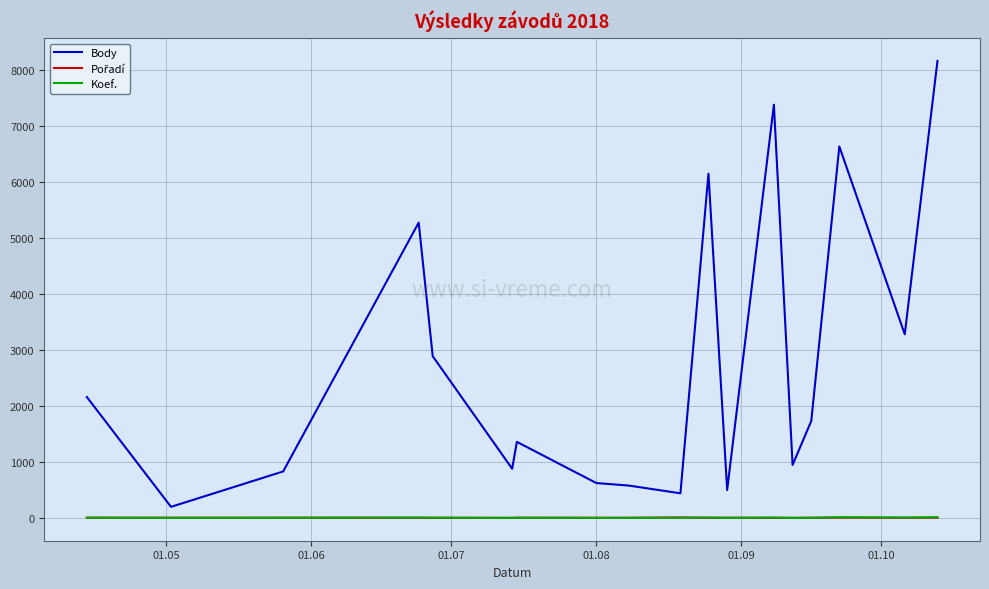

Which series has the largest total across all categories?

Body